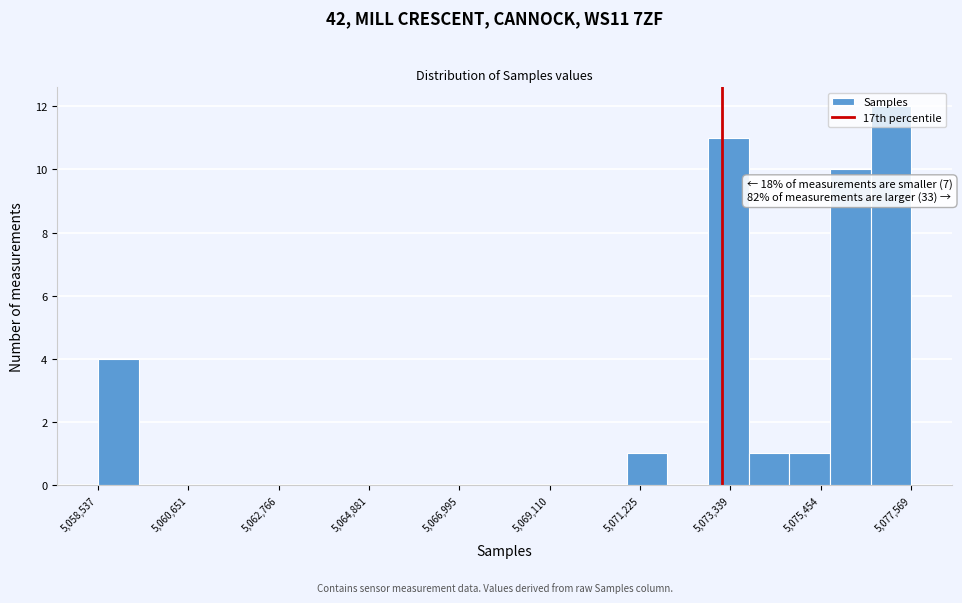

Around what value on the x-axis is the tallest bar? Give the approximate position of its centre, as read against the axis.

5077000